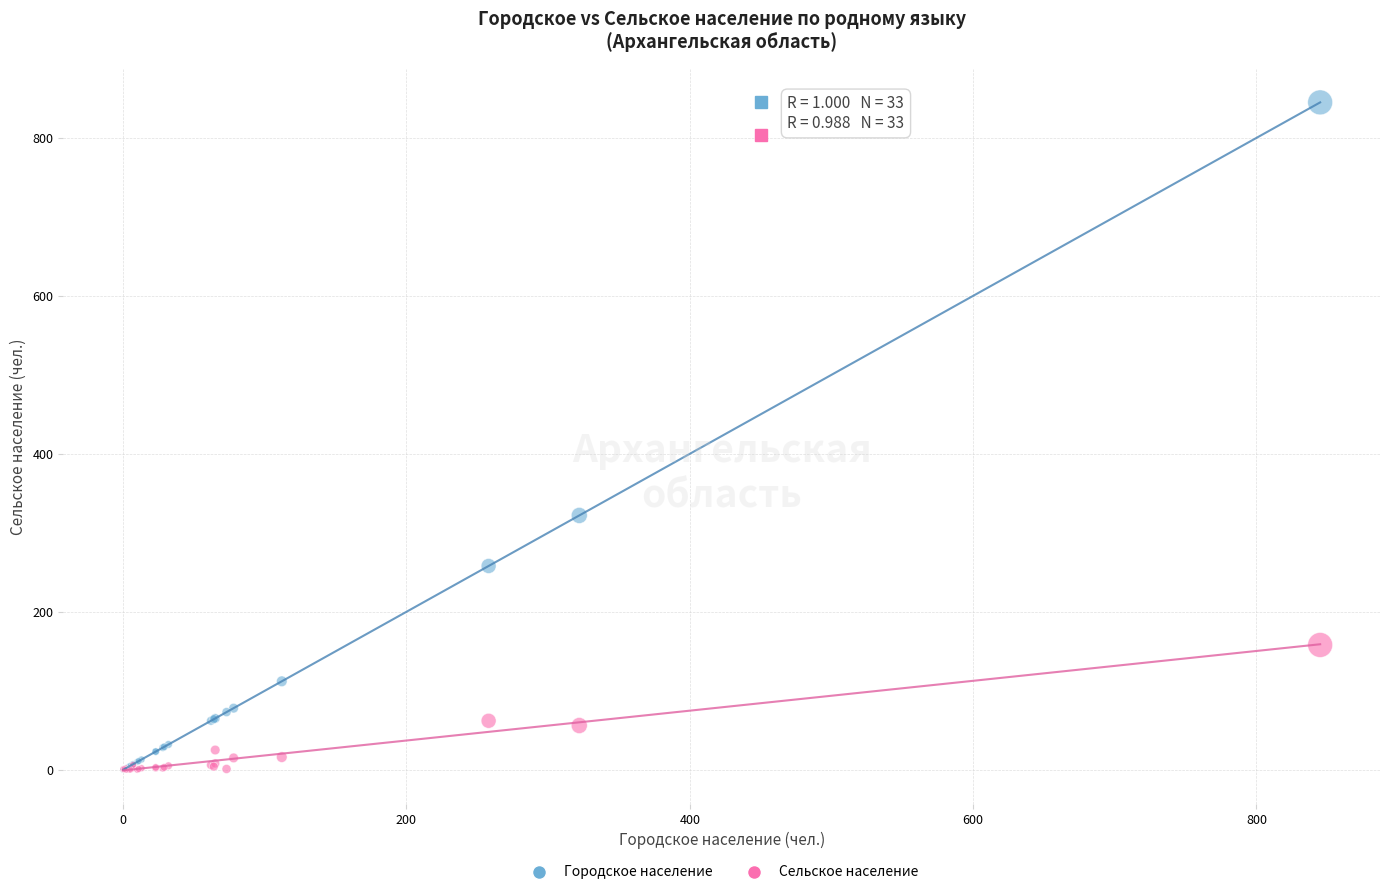

Across all series, what Y value is closest to 422?

322